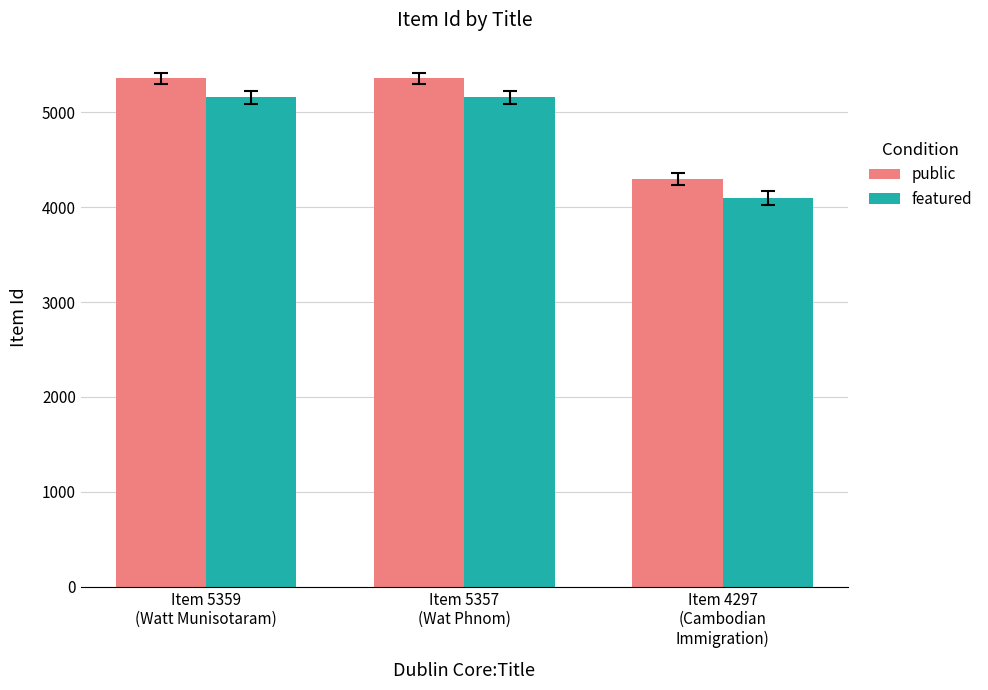

Count the number of categories in the chart.

3